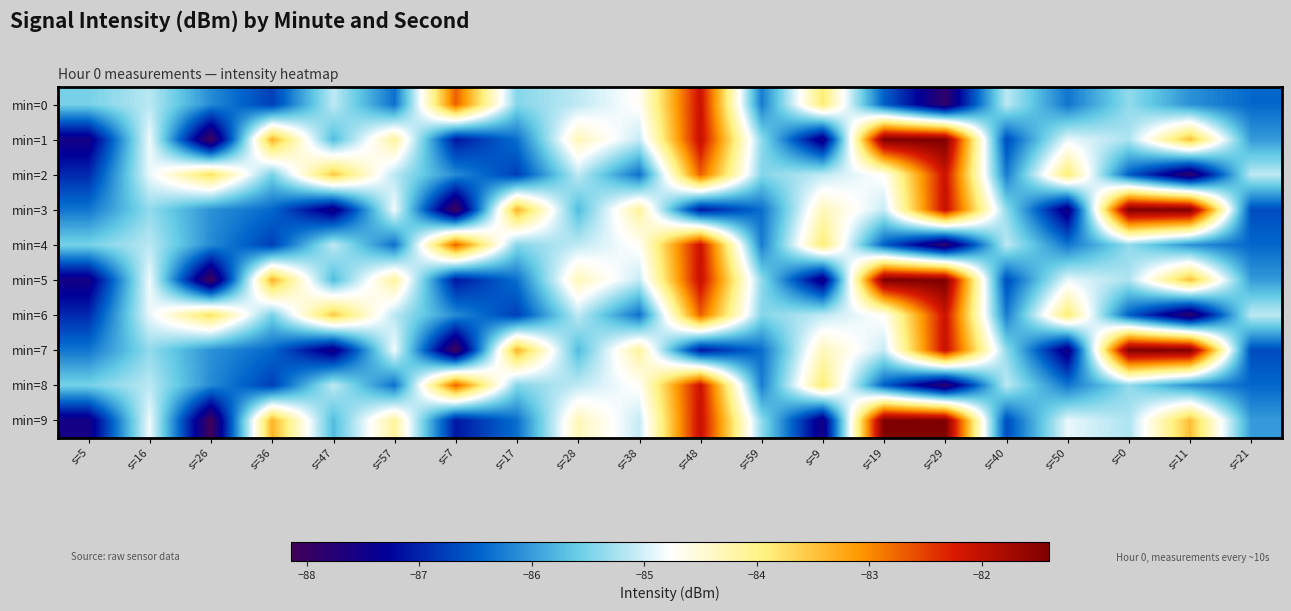

Which series changed the most between s=17 and s=29?

min=1